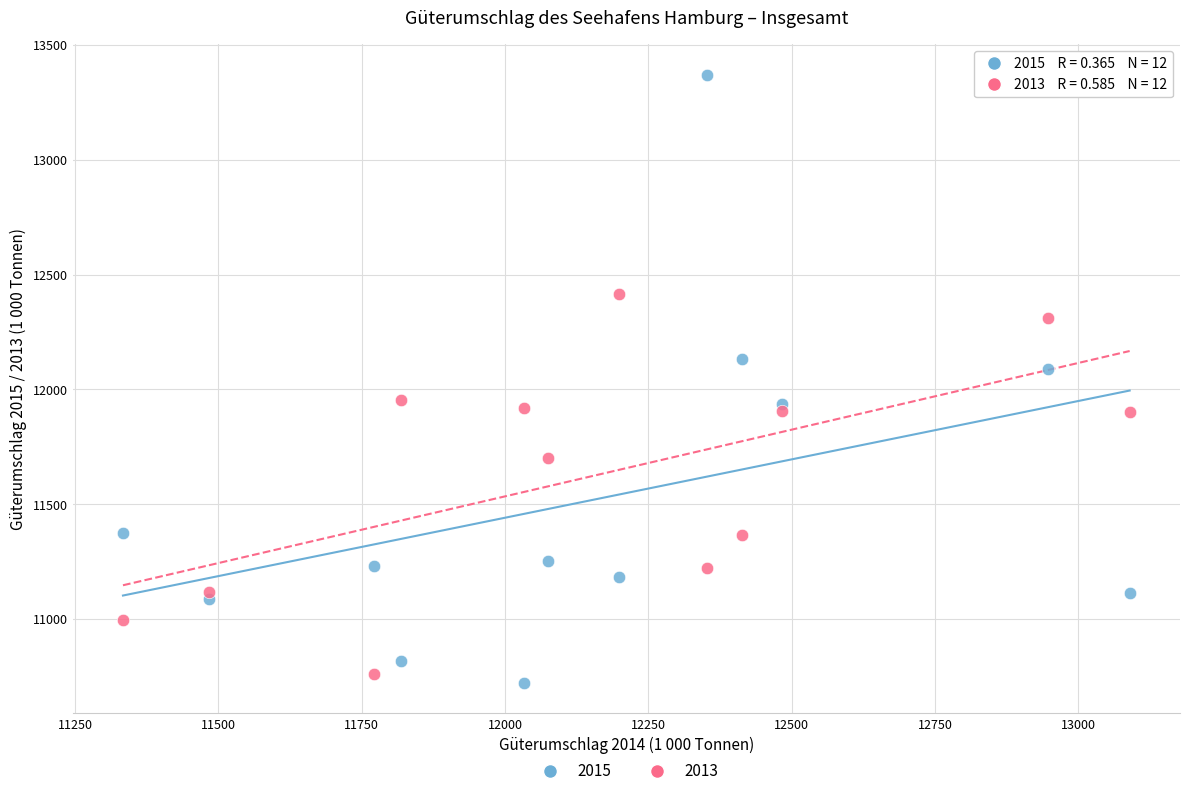

Which series reaches the minimum Y coordinate?

2015